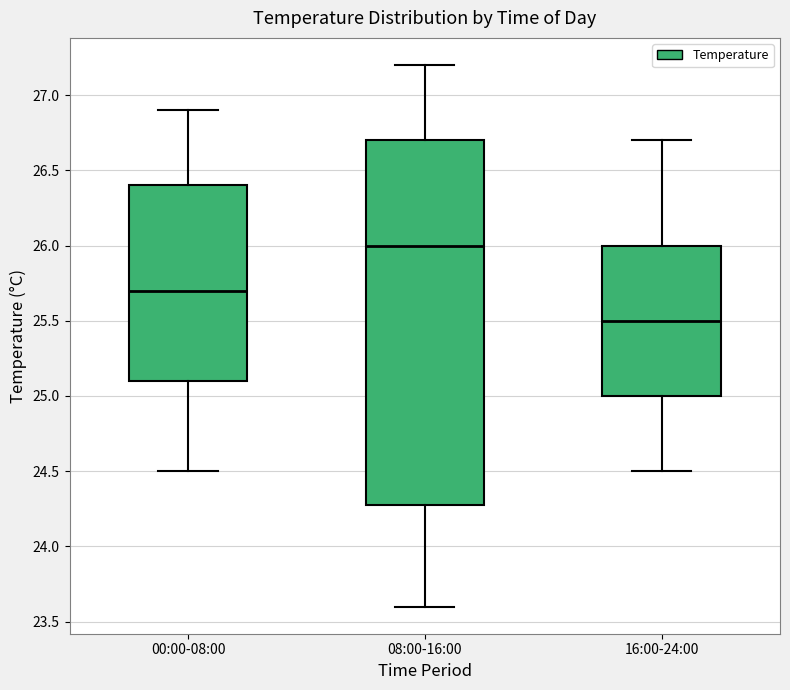

Reading left to right, transcribe this box plot: for each box, give where its median line is, the range the box spans, and where its two whiskers end, as read against the y-axis. The values are not printed on the chart, so give them approximately, as read against the axis.

00:00-08:00: median 25.7, box 25.1 to 26.4, whiskers 24.5 to 26.9
08:00-16:00: median 26.0, box 24.3 to 26.7, whiskers 23.6 to 27.2
16:00-24:00: median 25.5, box 25.0 to 26.0, whiskers 24.5 to 26.7